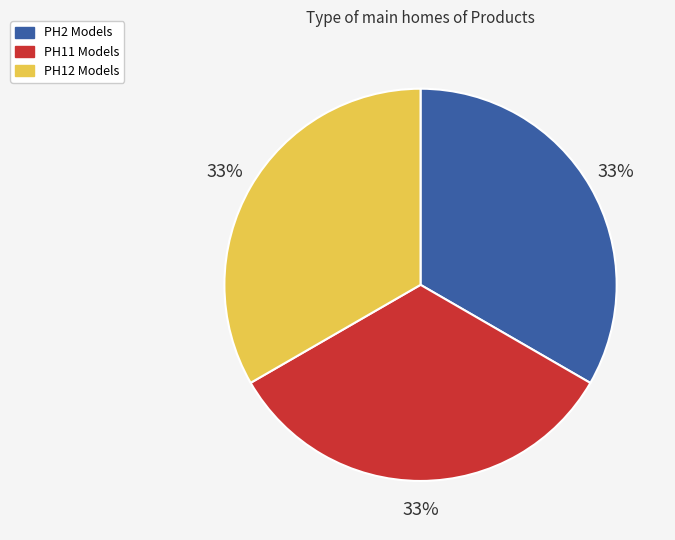

True or false: PH2 Models accounts for 33% of the total.

True